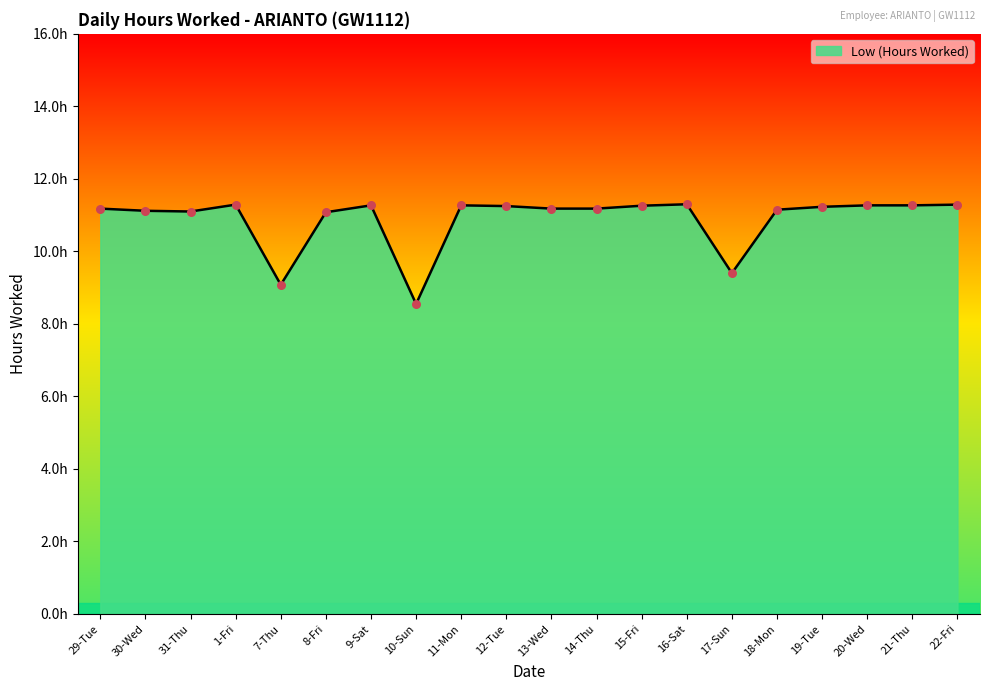

Is this an area chart (filled region under the line)?

Yes